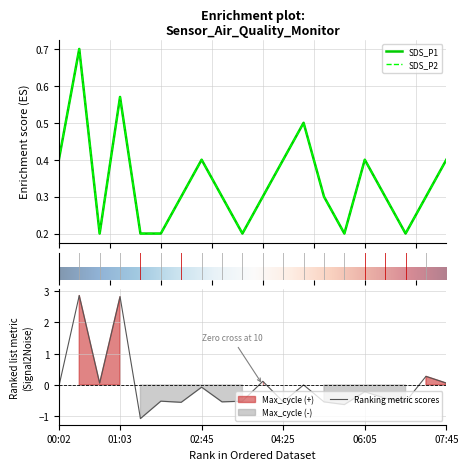

True or false: SDS_P1 has more than 2 points higher than both neighbors.

True